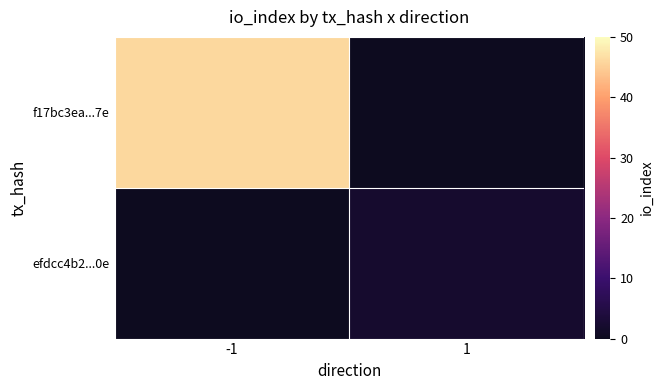

Is it true that efdcc4b2...0e equals 0.8 at 1?

False